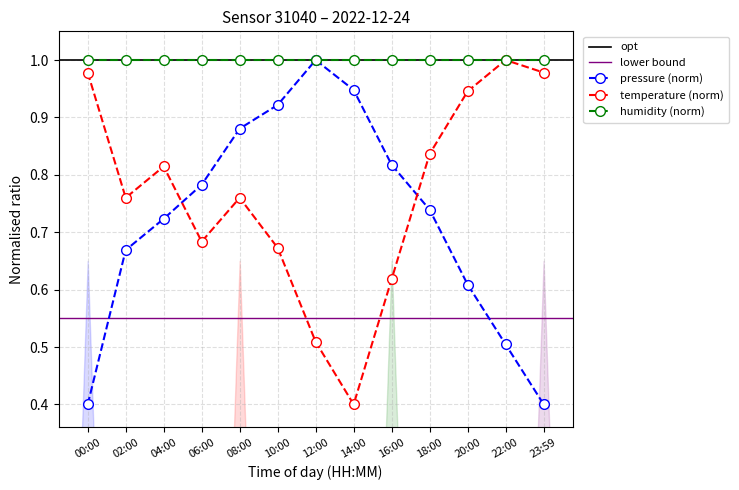

Which series has the widest spread of values?

pressure